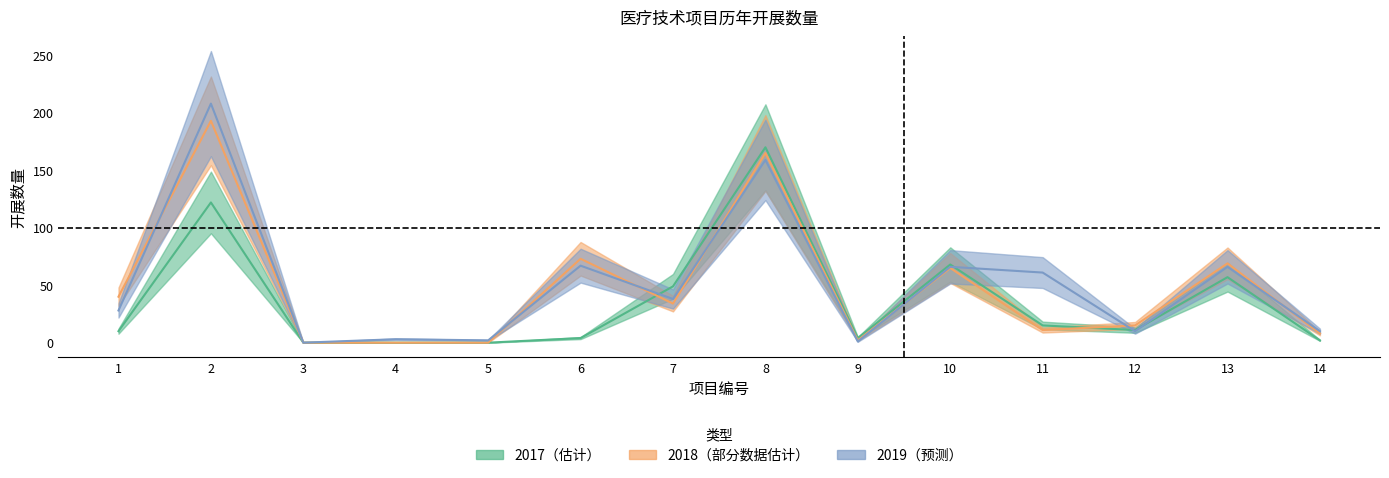

Reading left to right, what are all the values shown in this chart?

2017: 1=10	2=122	3=0	4=0	5=0	6=4	7=49	8=170	9=4	10=68	11=15	12=11	13=57	14=2
2018: 1=40	2=193	3=0	4=0	5=0	6=73	7=34	8=165	9=2	10=65	11=11	12=15	13=69	14=8
2019: 1=28	2=208	3=0	4=3	5=2	6=67	7=38	8=159	9=1	10=66	11=61	12=10	13=66	14=10